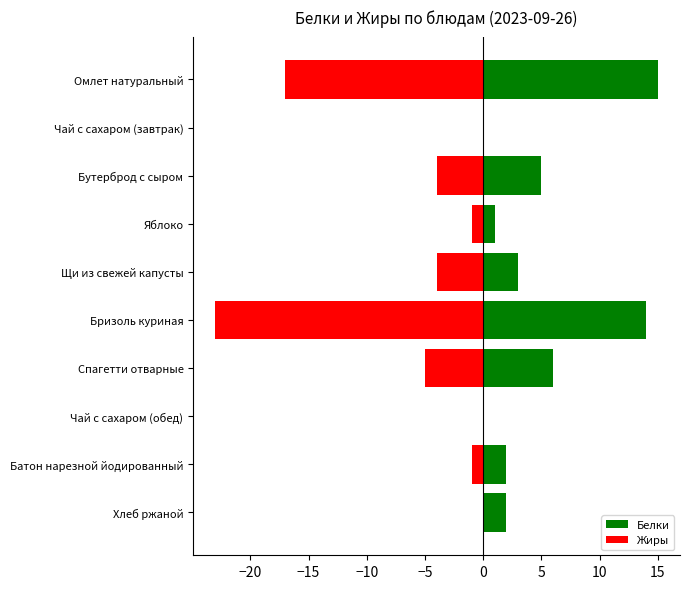

Reading left to right, list all the values displayed in this chart.

Белки: 15	0	5	1	3	14	6	0	2	2
Жиры: -17	0	-4	-1	-4	-23	-5	0	-1	0